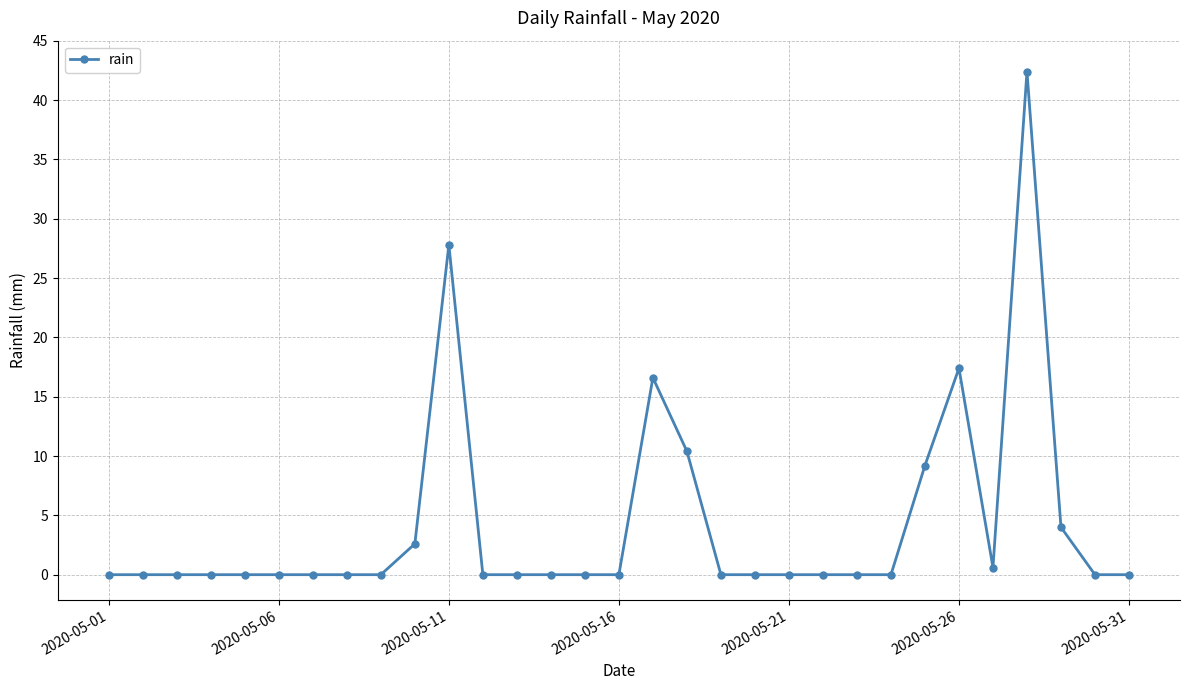

What is the sum of all values?

131.0